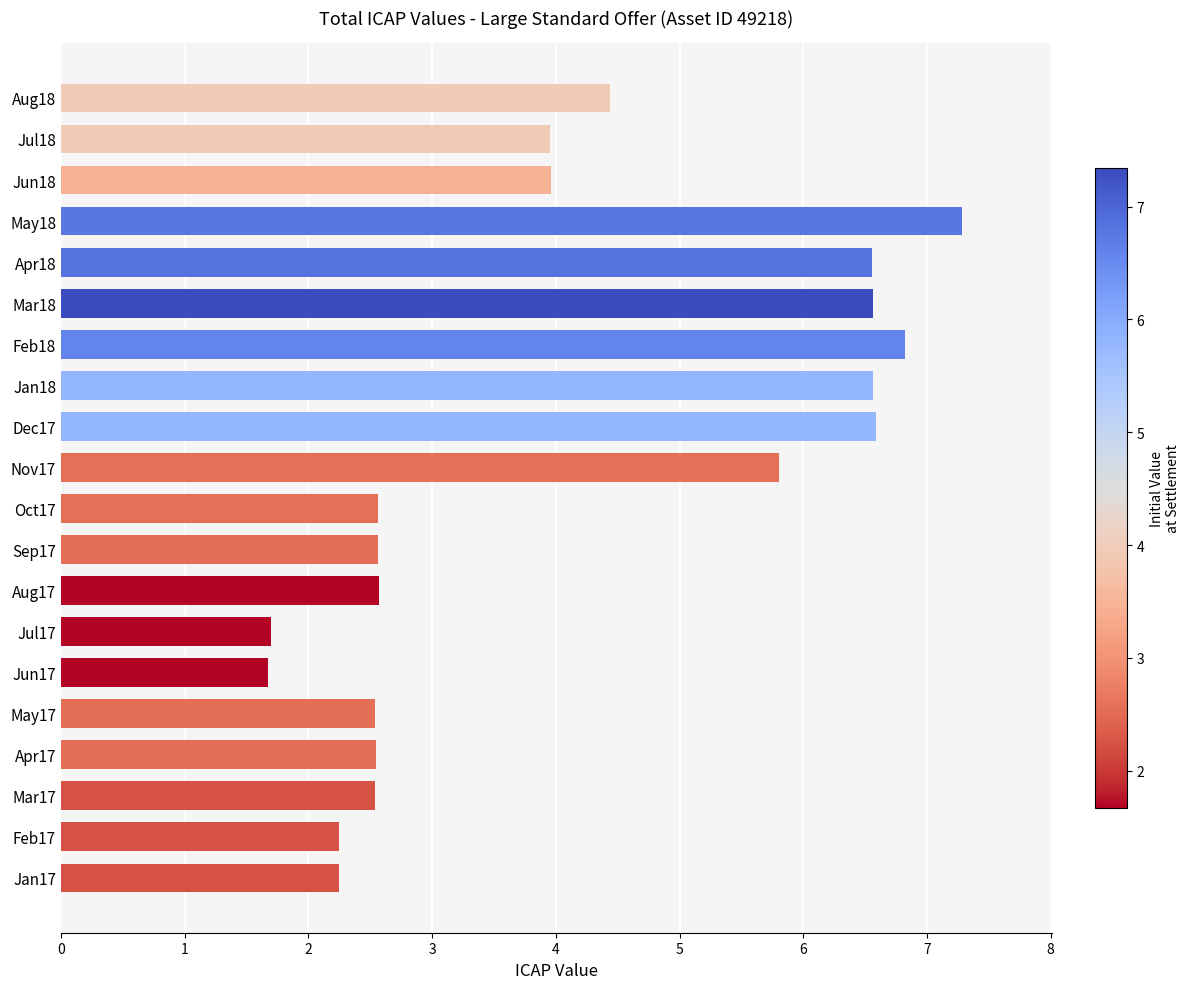

What is the value of the Initial Value at Settlement bar at the 1st from the left?

2.2